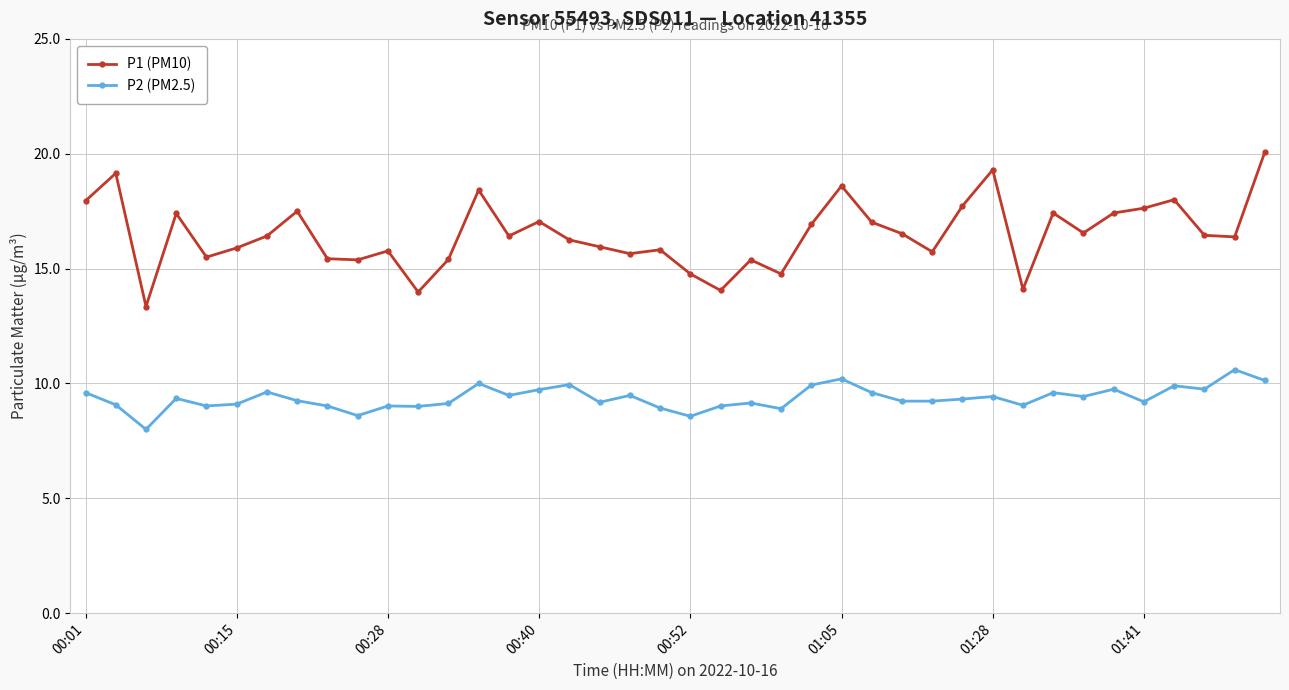

What is the difference between the maximum and minimum values in the P1 (PM10) series?

6.7